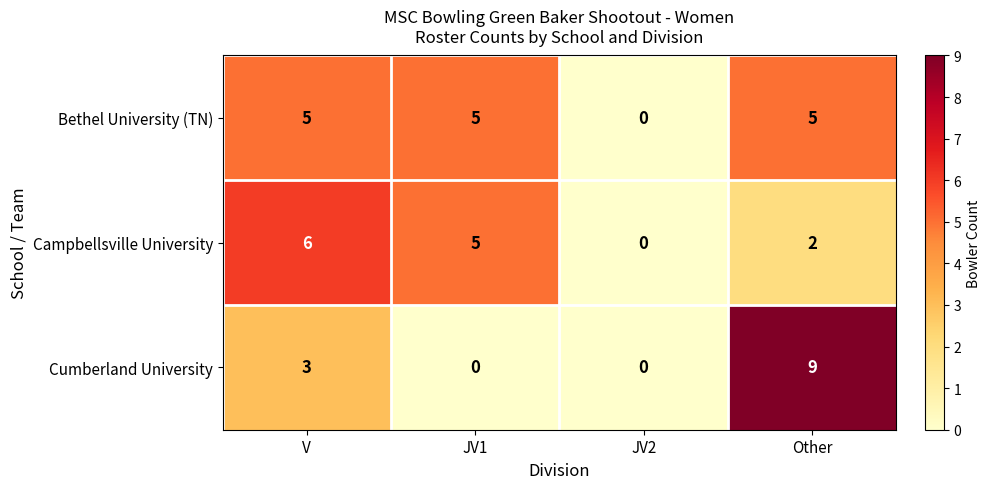

At how many categories does at least one series exceed 4?

3